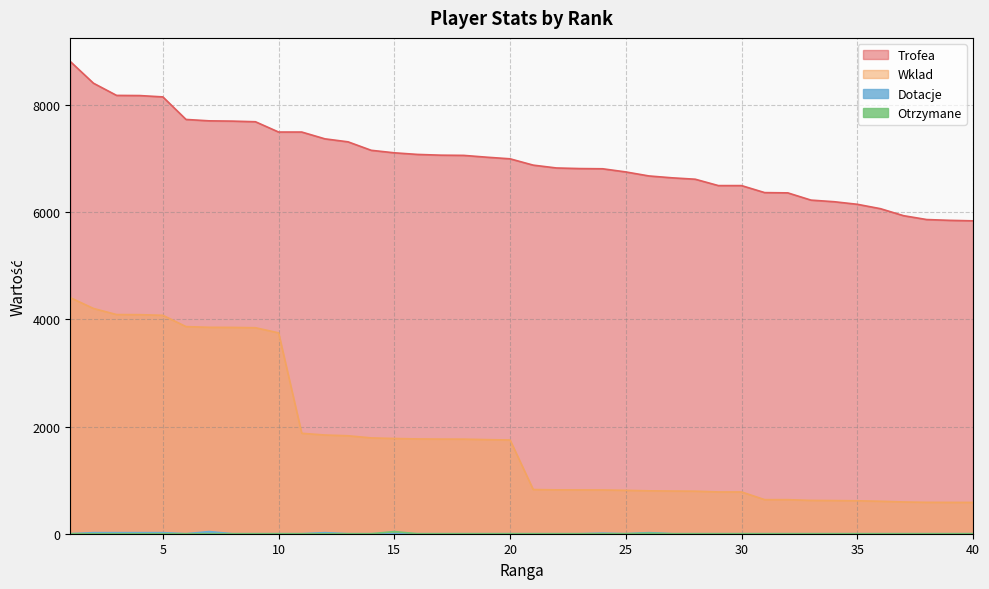

True or false: Wklad and Otrzymane intersect in this chart.

False